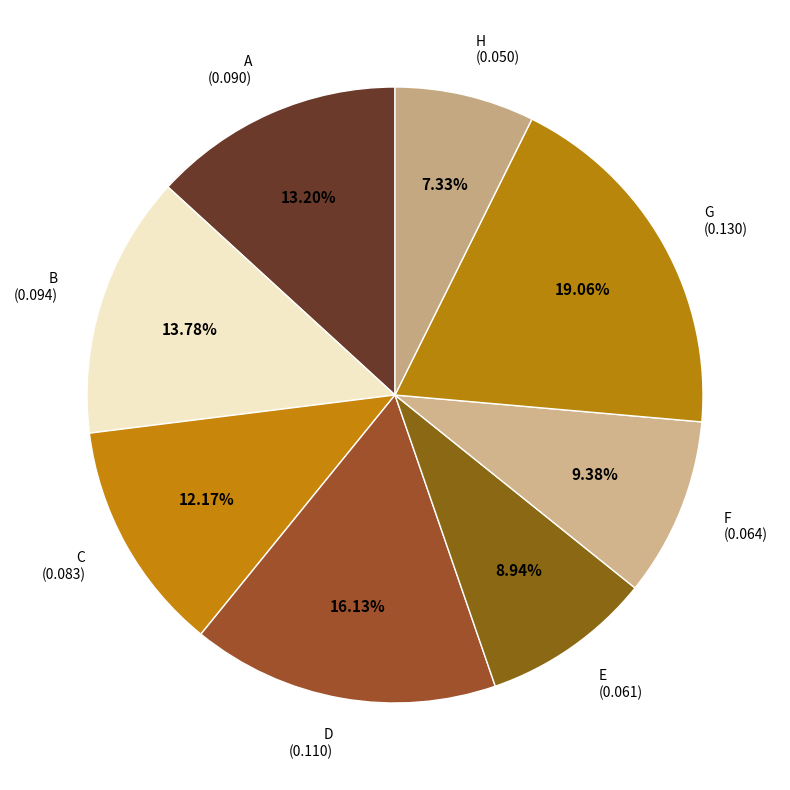

The B slice represents 4% of the pie. True or false?

False